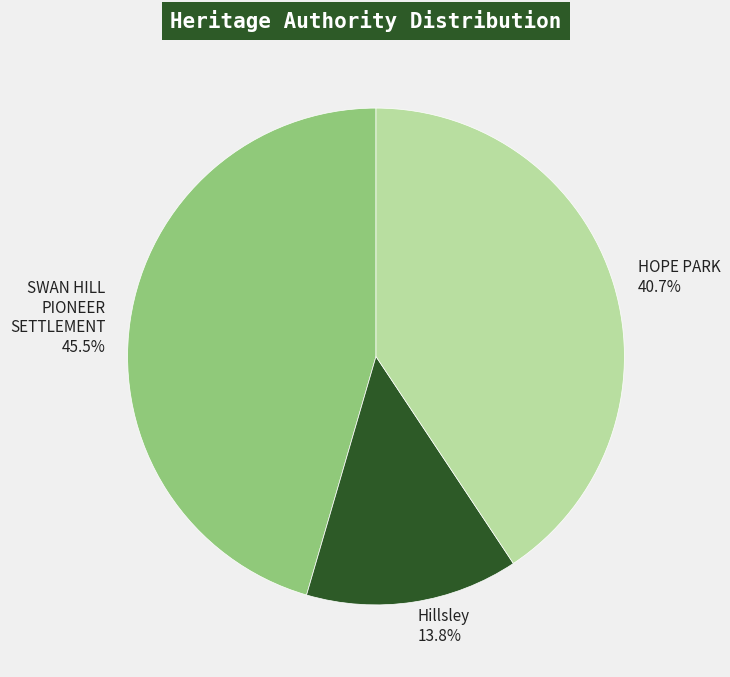

Rank the categories by value from lowest to highest.

Hillsley, HOPE PARK, SWAN HILL PIONEER SETTLEMENT